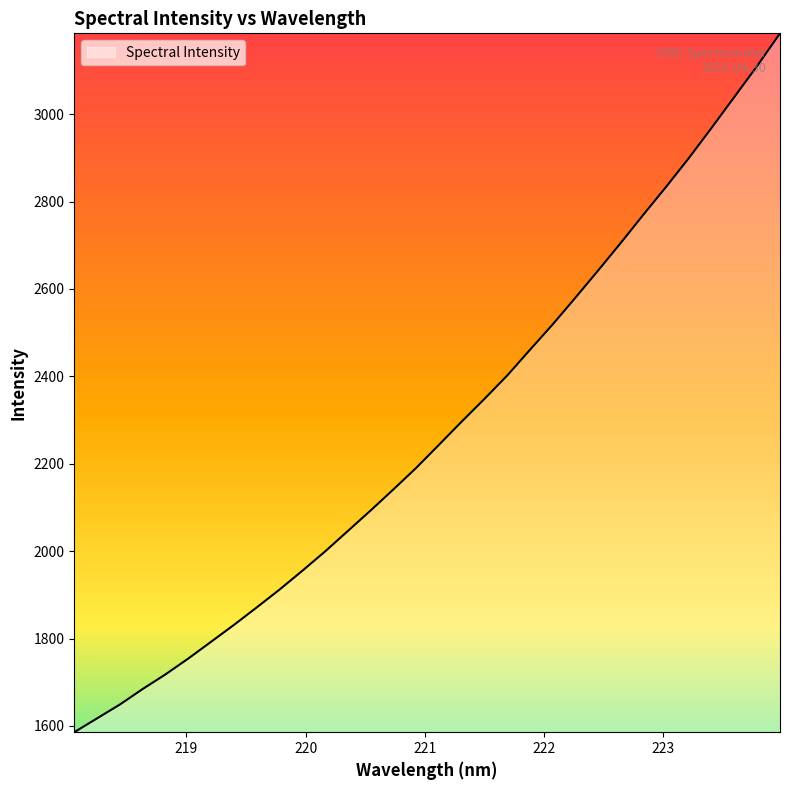

What is the greatest value displayed?

3185.2